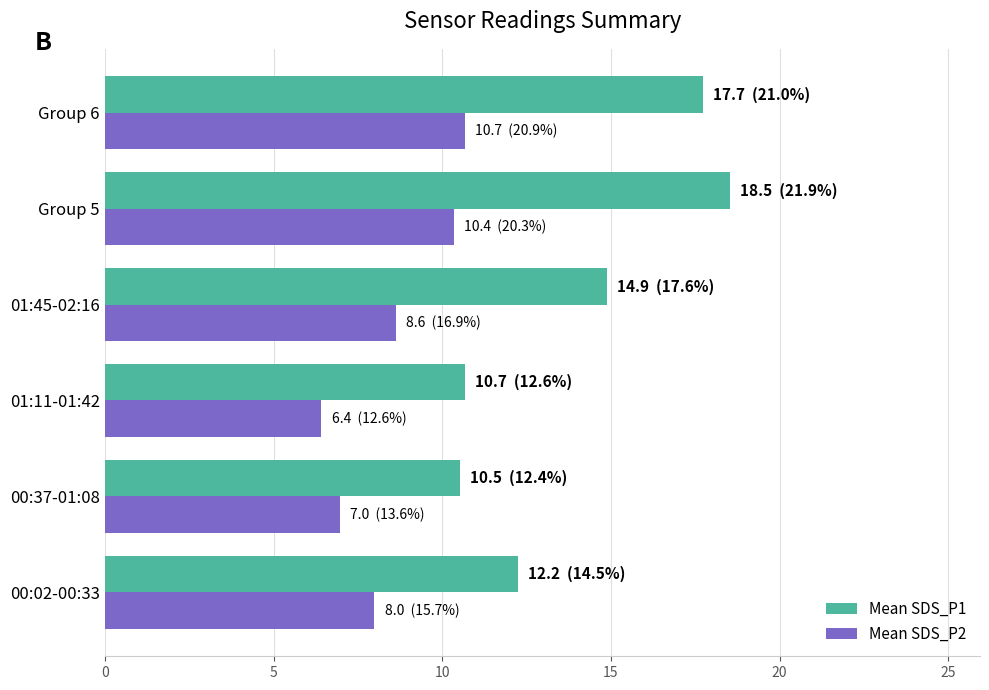

At which category is the sum across all series the highest?

Group 5